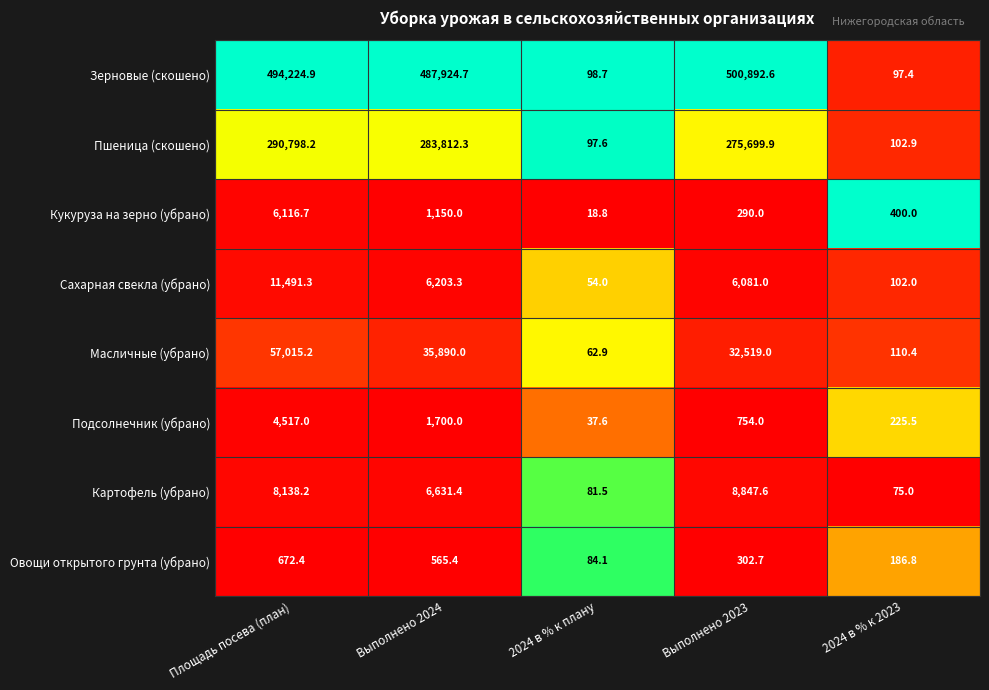

What is the difference between the highest and lowest values at Площадь посева (план)?

493552.5